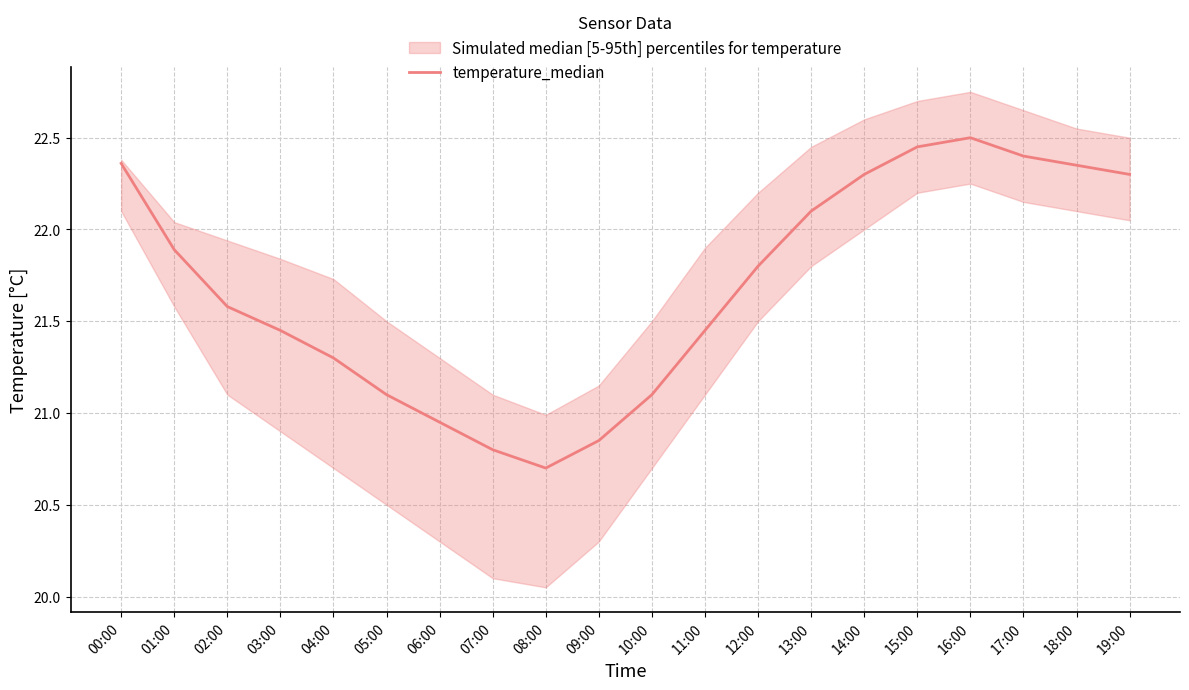

Is it true that the value at 08:00 is 4.2?

False